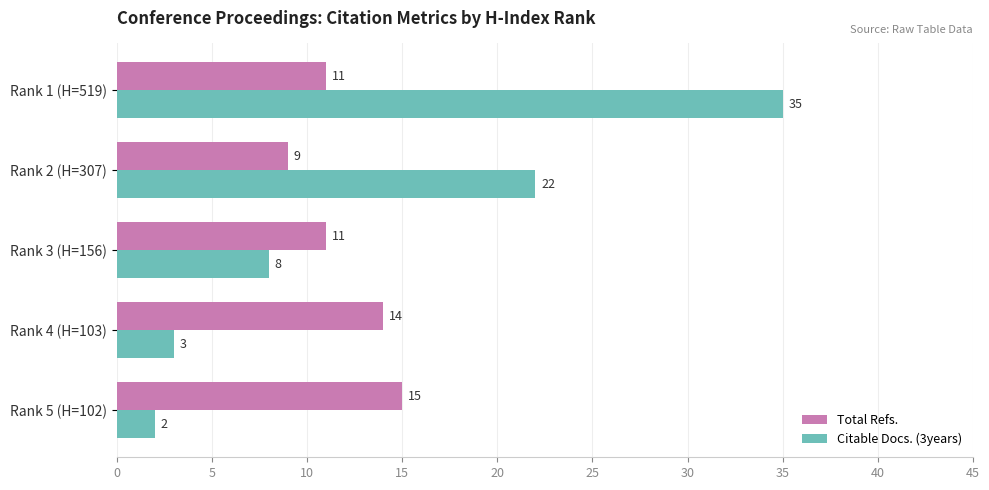

Which series has the widest spread of values?

Citable Docs. (3years)